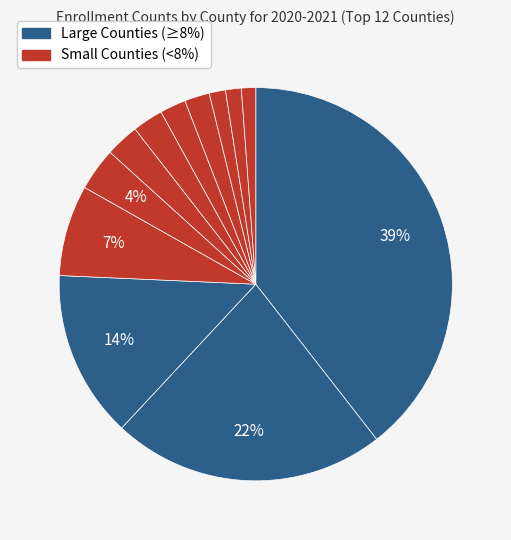

To the nearest percent, what is the average slice percentage?

8%